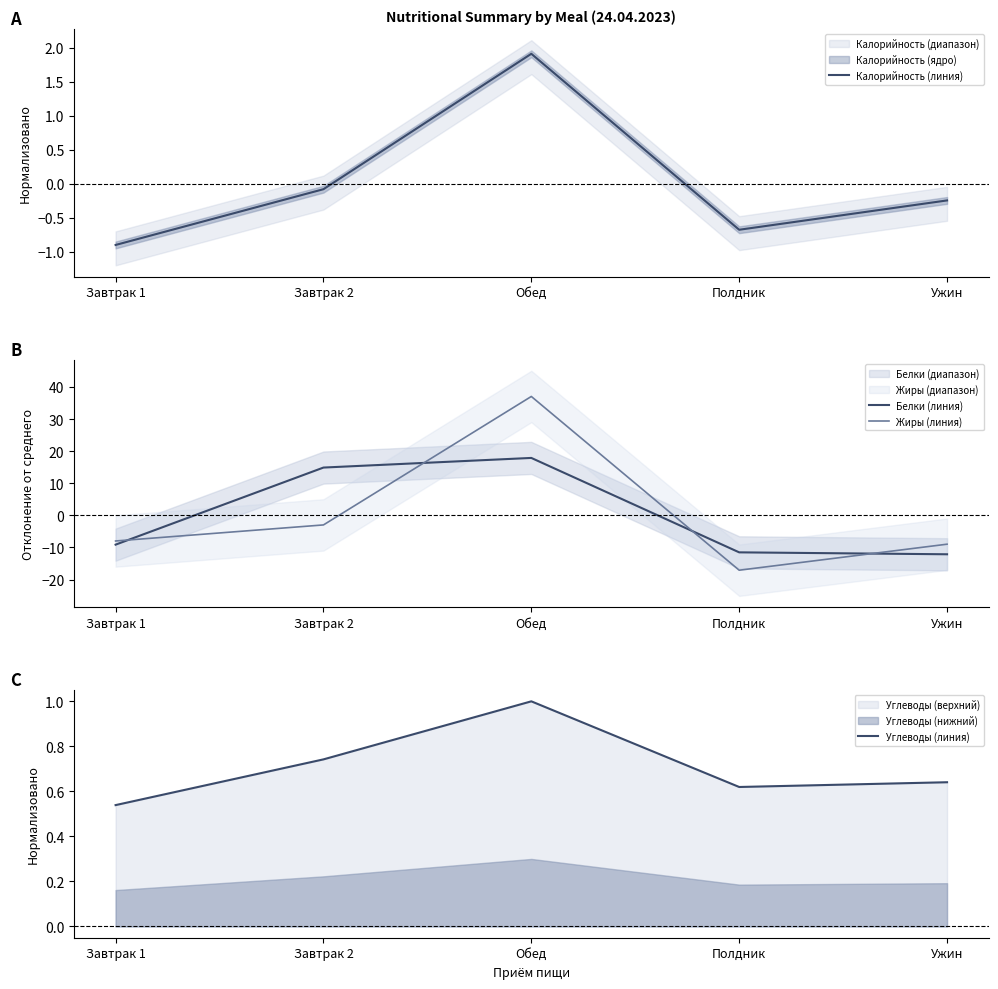

What is the label of the 2nd point from the right?

Полдник